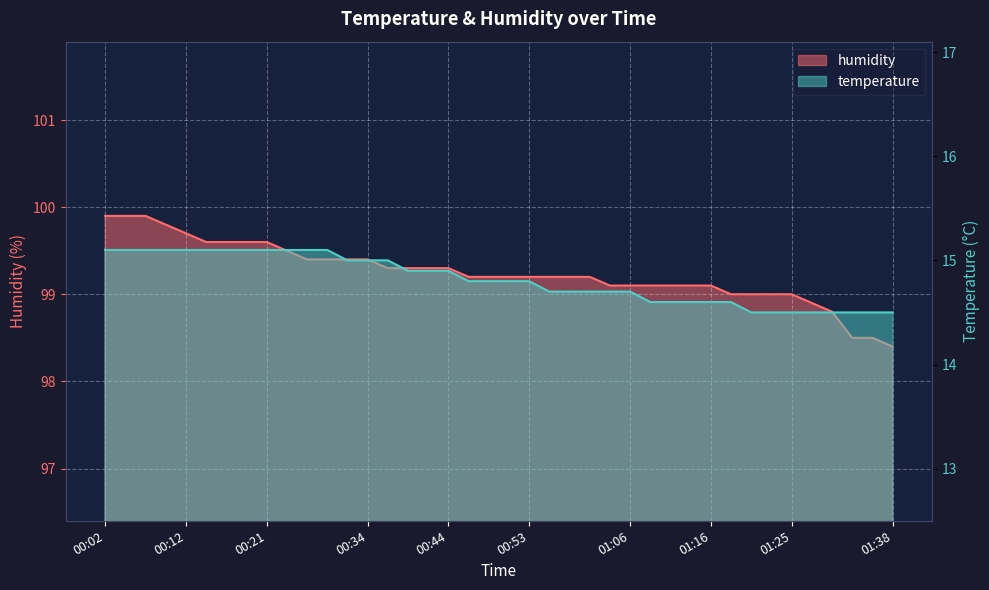

How many lines are shown in the chart?

2